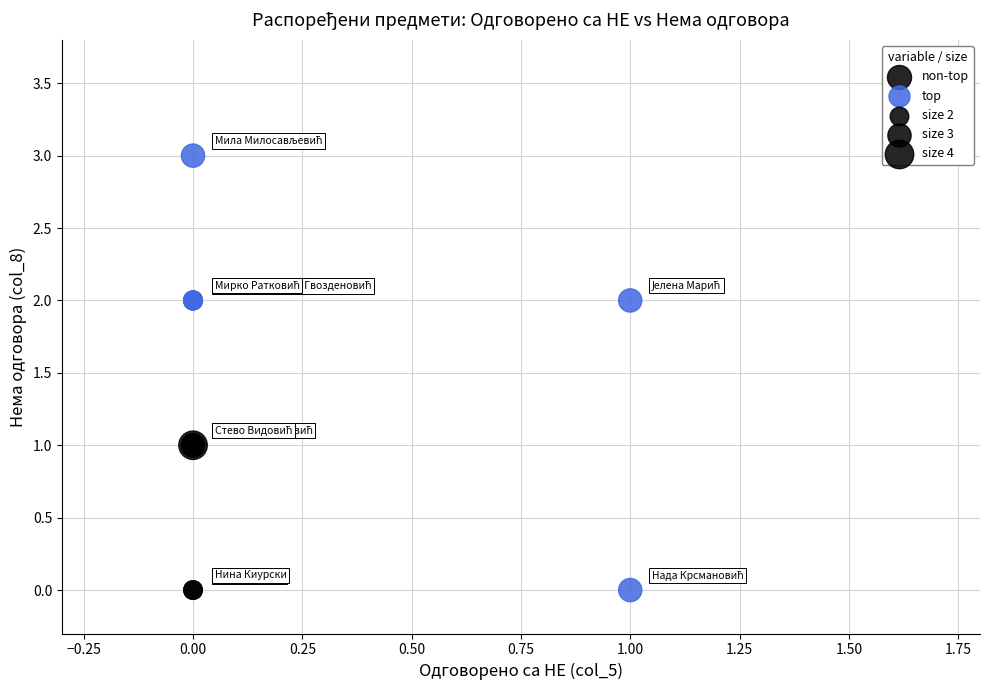

Which series has the widest spread of Y values?

top